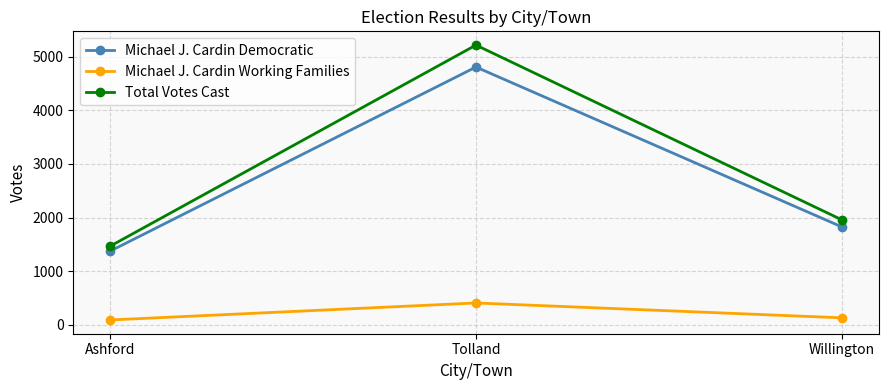

What is the value of the Michael J. Cardin Working Families point at the 1st from the left?

92